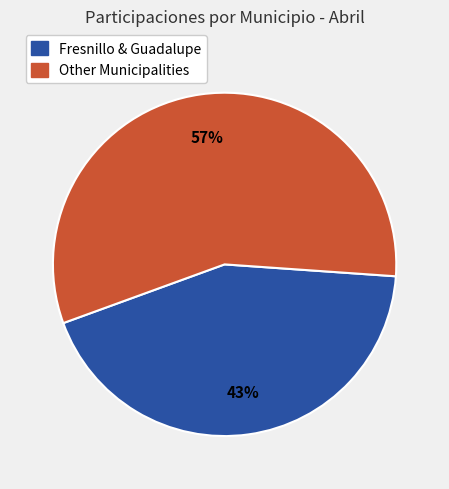

Is there a majority slice in this chart?

Yes